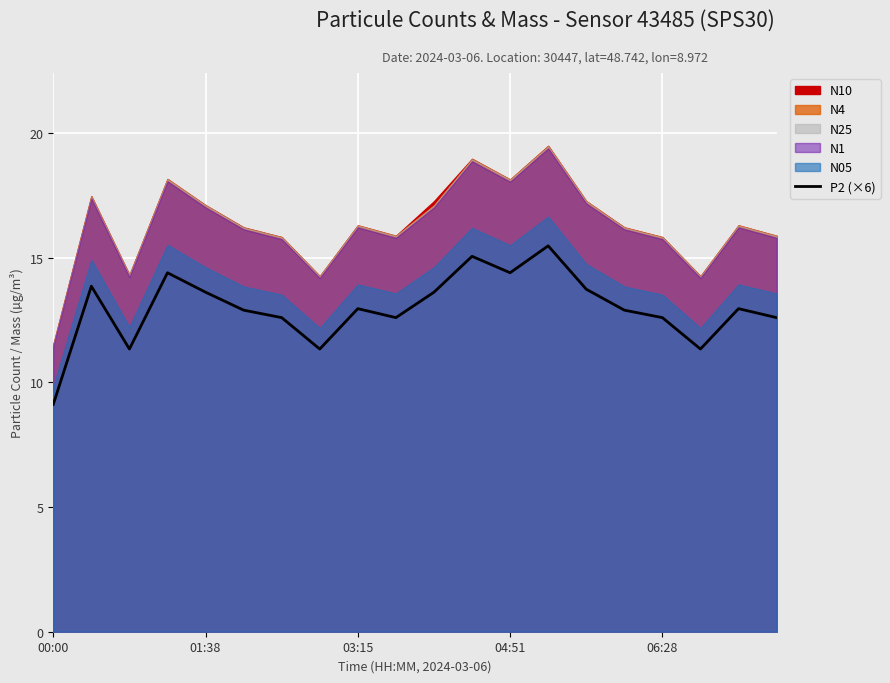

Which category has the lowest value in the P2 (×6) series?

00:00